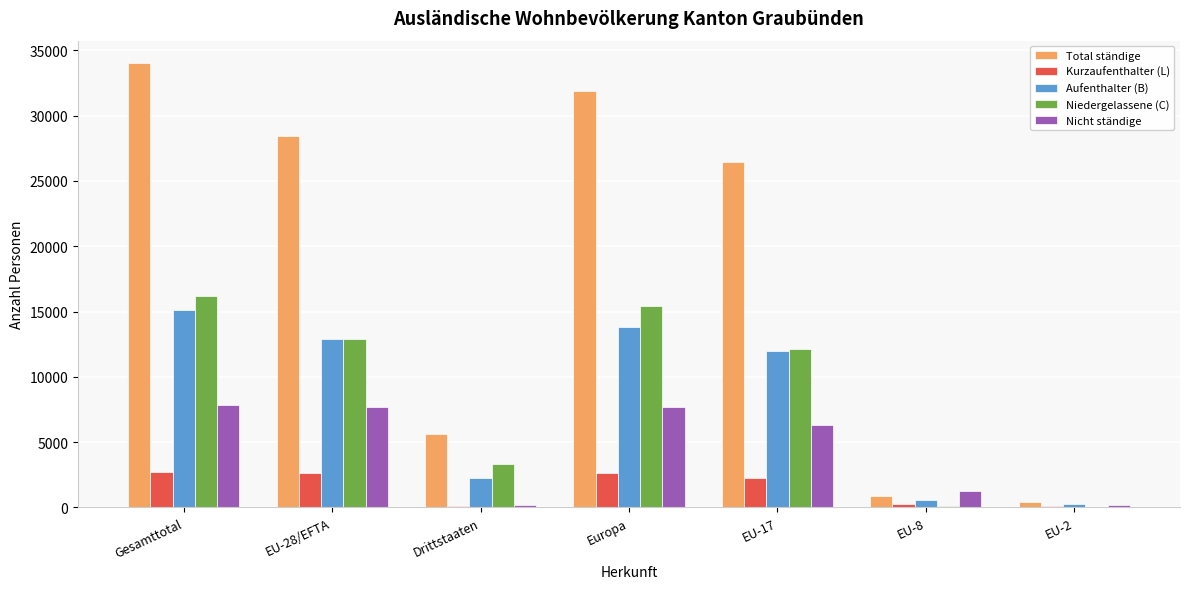

What is the sum of all Nicht ständige values?

31100